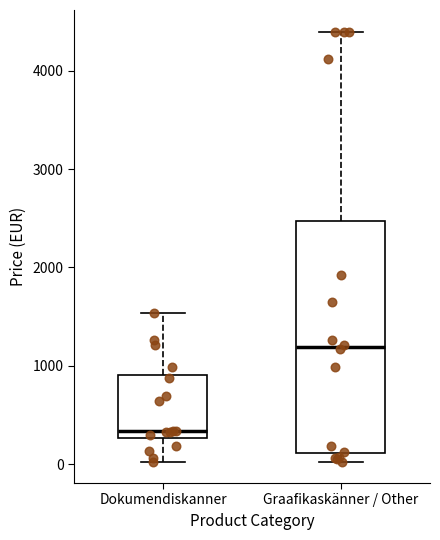

Reading left to right, read every box against the y-axis: the position of its median line, the range the box covers, and the ends of its whiskers. The values are not printed on the chart, so give them approximately, as read against the axis.

Dokumendiskanner: median 300 (just above the box's lower edge), box 300 to 900, whiskers 0 to 1500
Graafikaskänner / Other: median 1200, box 100 to 2500, whiskers 0 to 4400